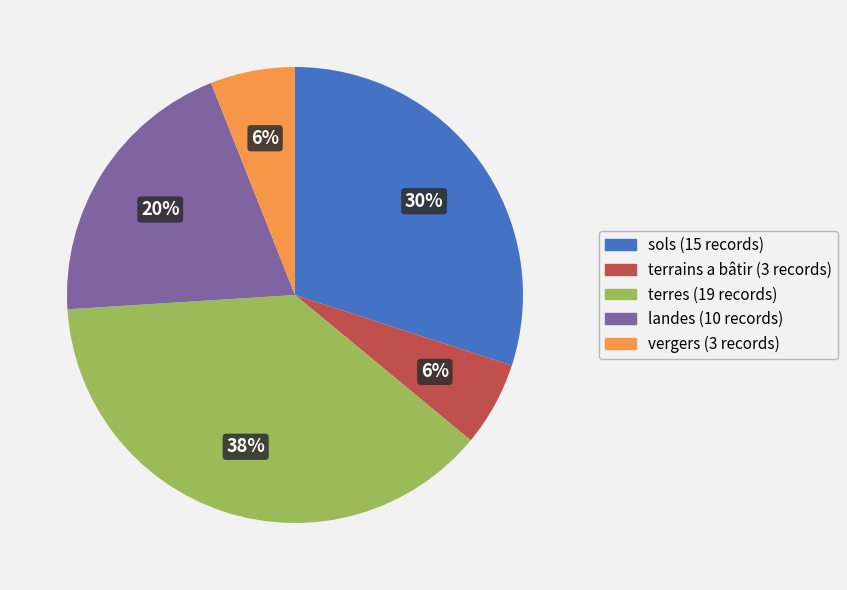

Is there a majority slice in this chart?

No